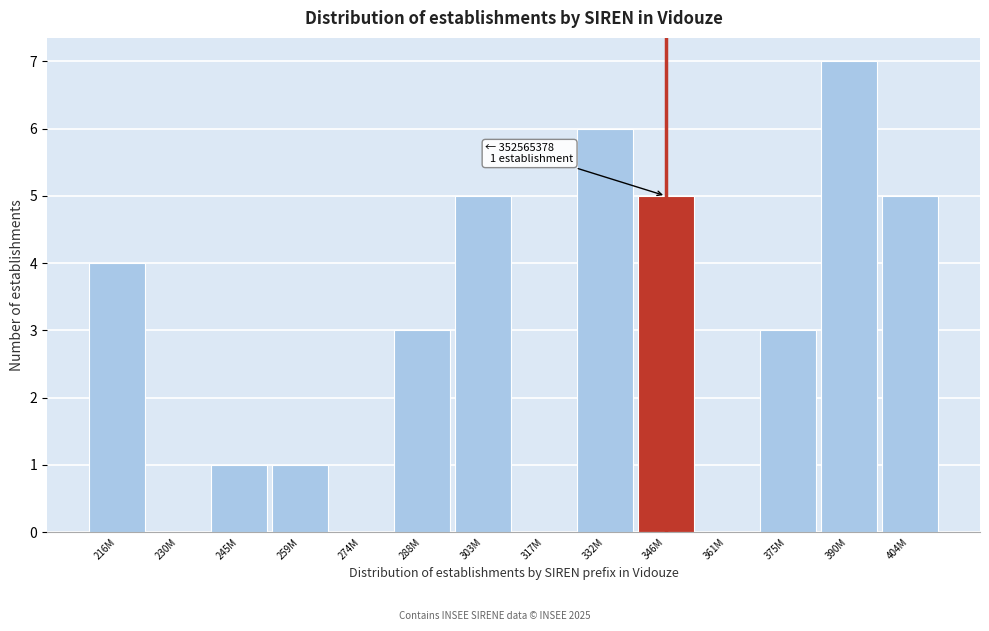

Reading left to right, list all the values displayed in this chart.

216M=4	230M=0	245M=1	259M=1	274M=0	288M=3	303M=5	317M=0	332M=6	346M=5	361M=0	375M=3	390M=7	404M=5